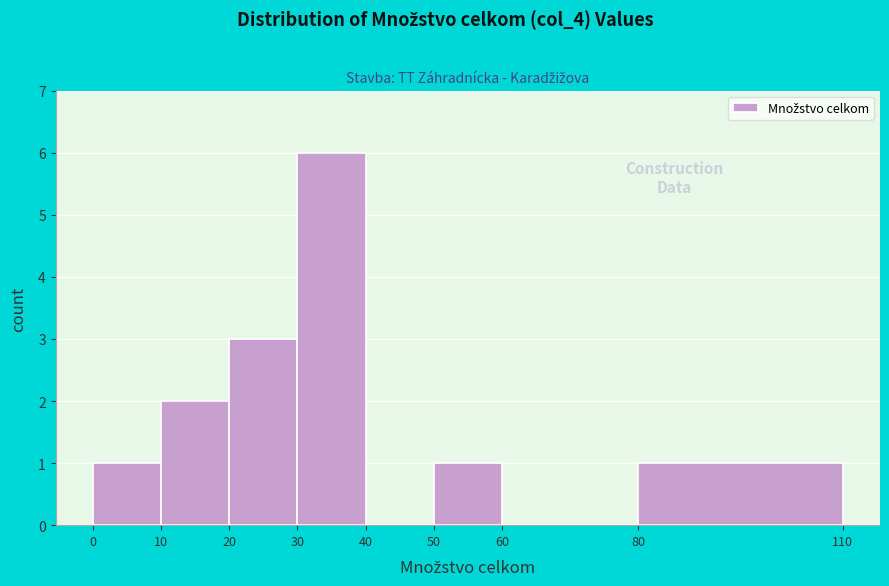

Reading left to right, transcribe this chart: for each bar, give the range it covers on the x-axis and its height. The values are not printed on the chart, so give them approximately, as read against the axis.

0 to 10: 1
10 to 20: 2
20 to 30: 3
30 to 40: 6
40 to 50: 0
50 to 60: 1
60 to 80: 0
80 to 110: 1